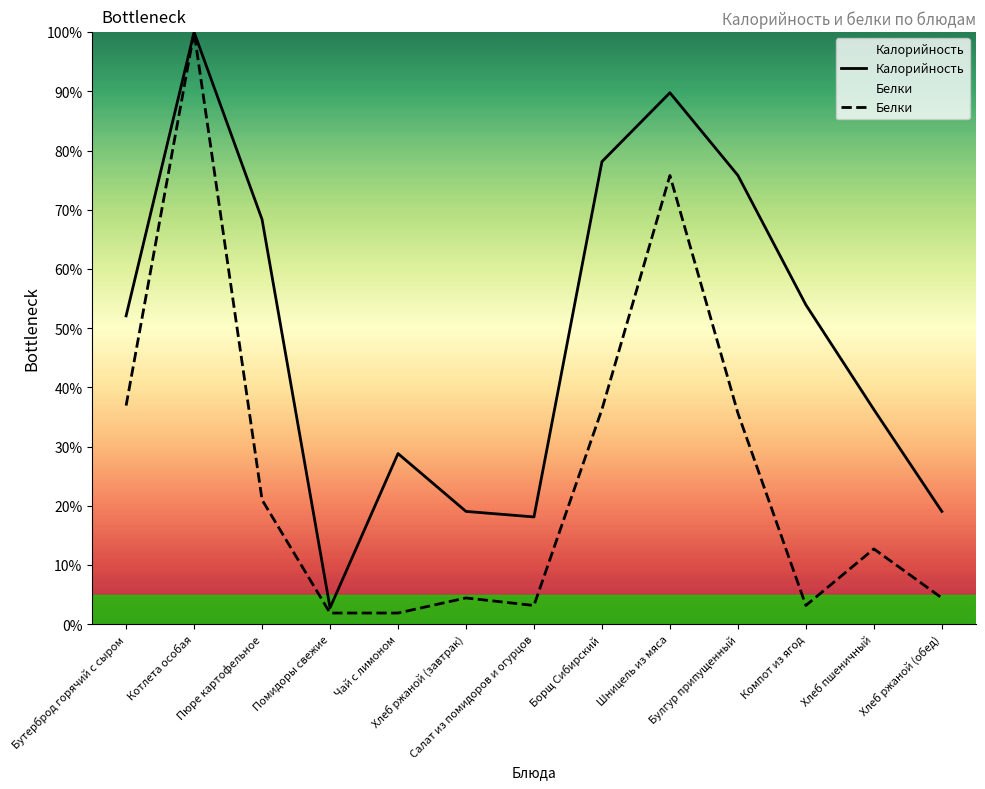

Reading left to right, extract all data points from this chart.

Калорийность: 52.1	100.0	68.4	2.8	28.8	19.1	18.1	78.1	89.8	75.8	54.0	36.3	19.1
Белки: 36.9	100.0	21.0	1.9	1.9	4.5	3.2	36.3	75.8	35.7	3.2	12.7	4.5